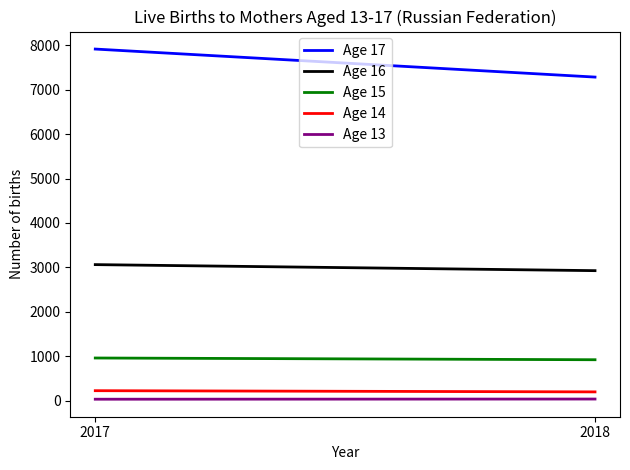

What is the value of the Age 16 point at the 1st from the left?

3061